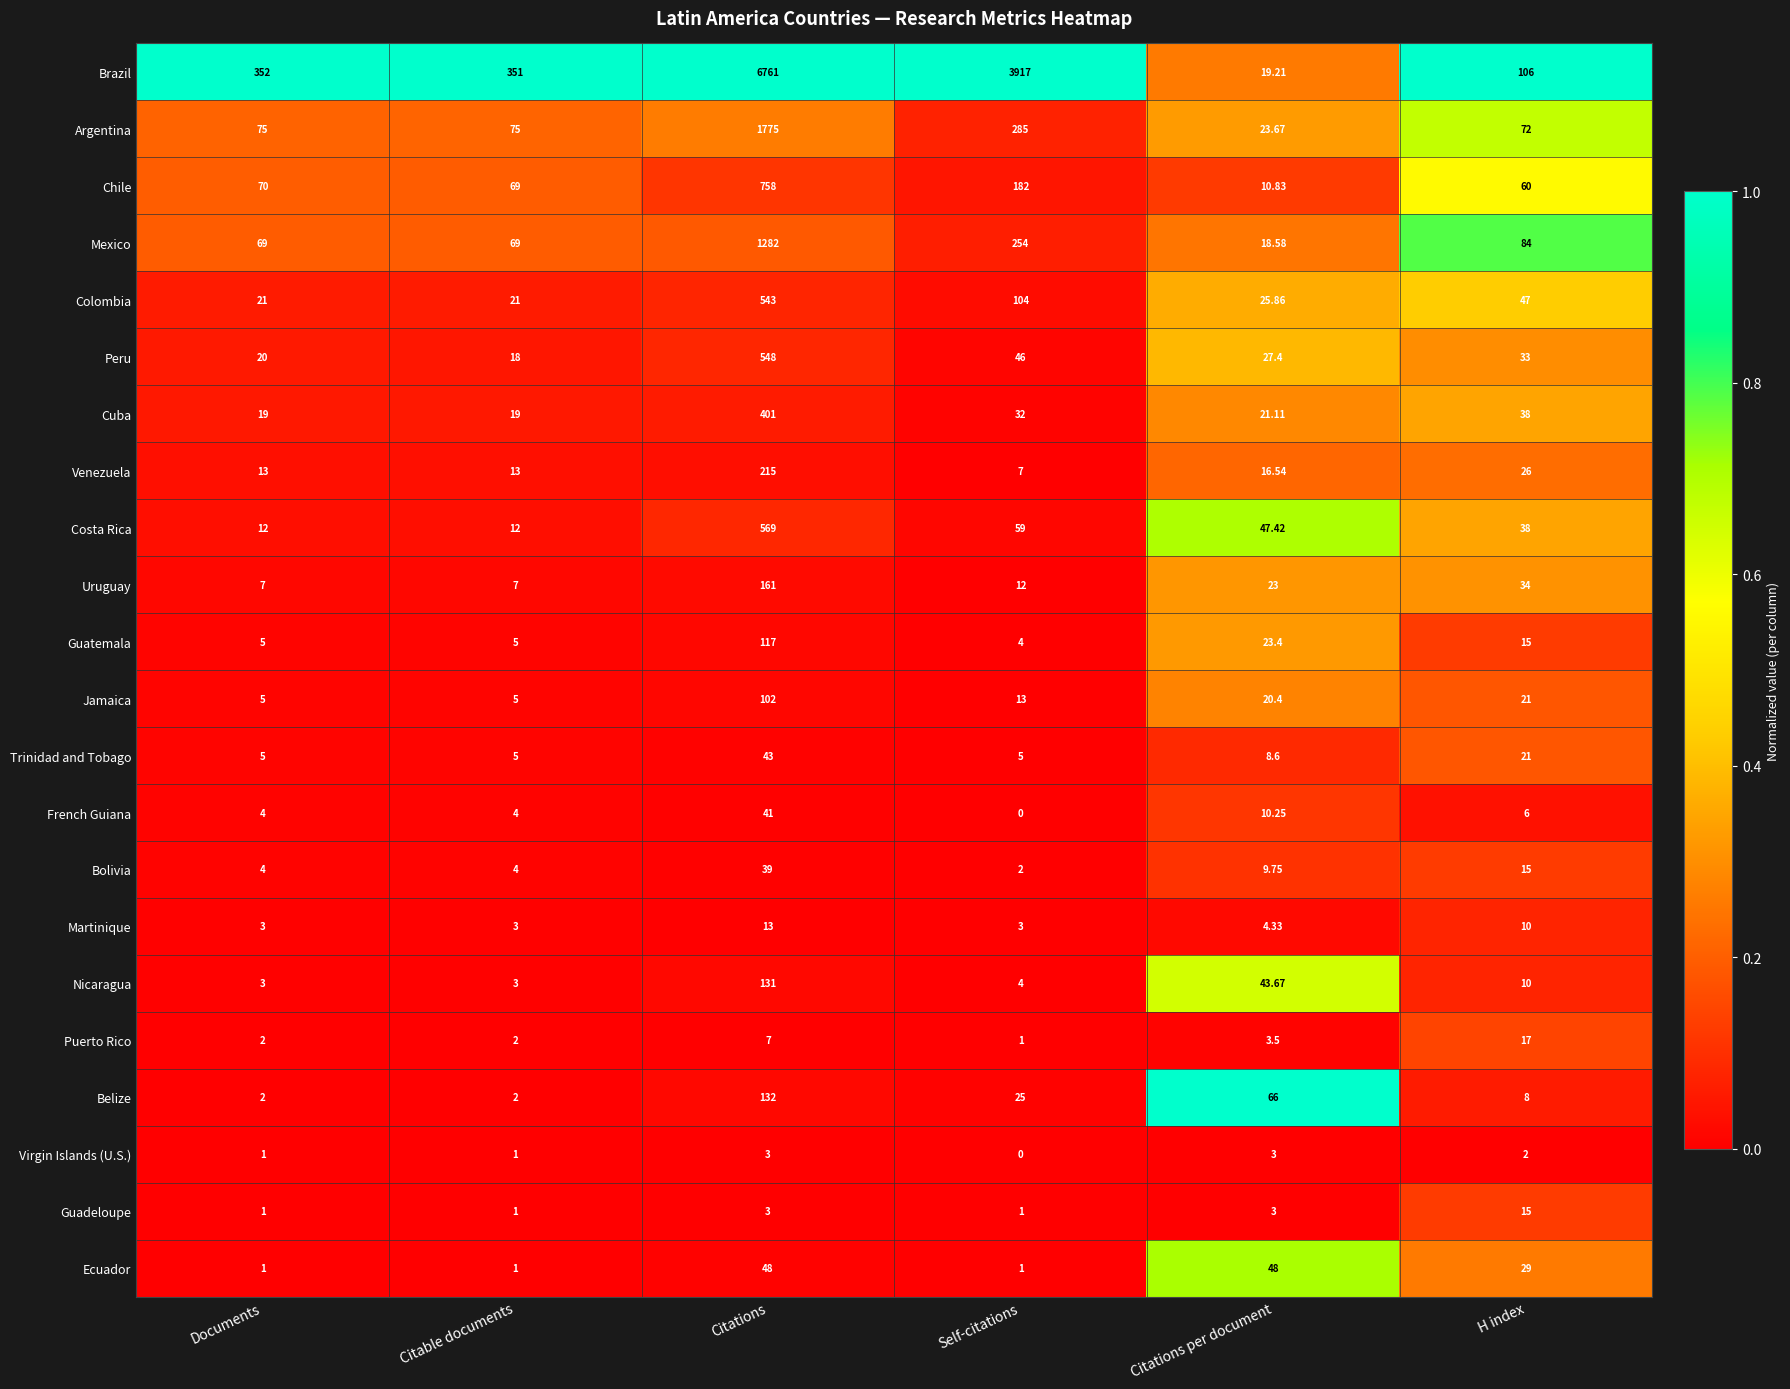

Which category has the highest value across all series?

Citations